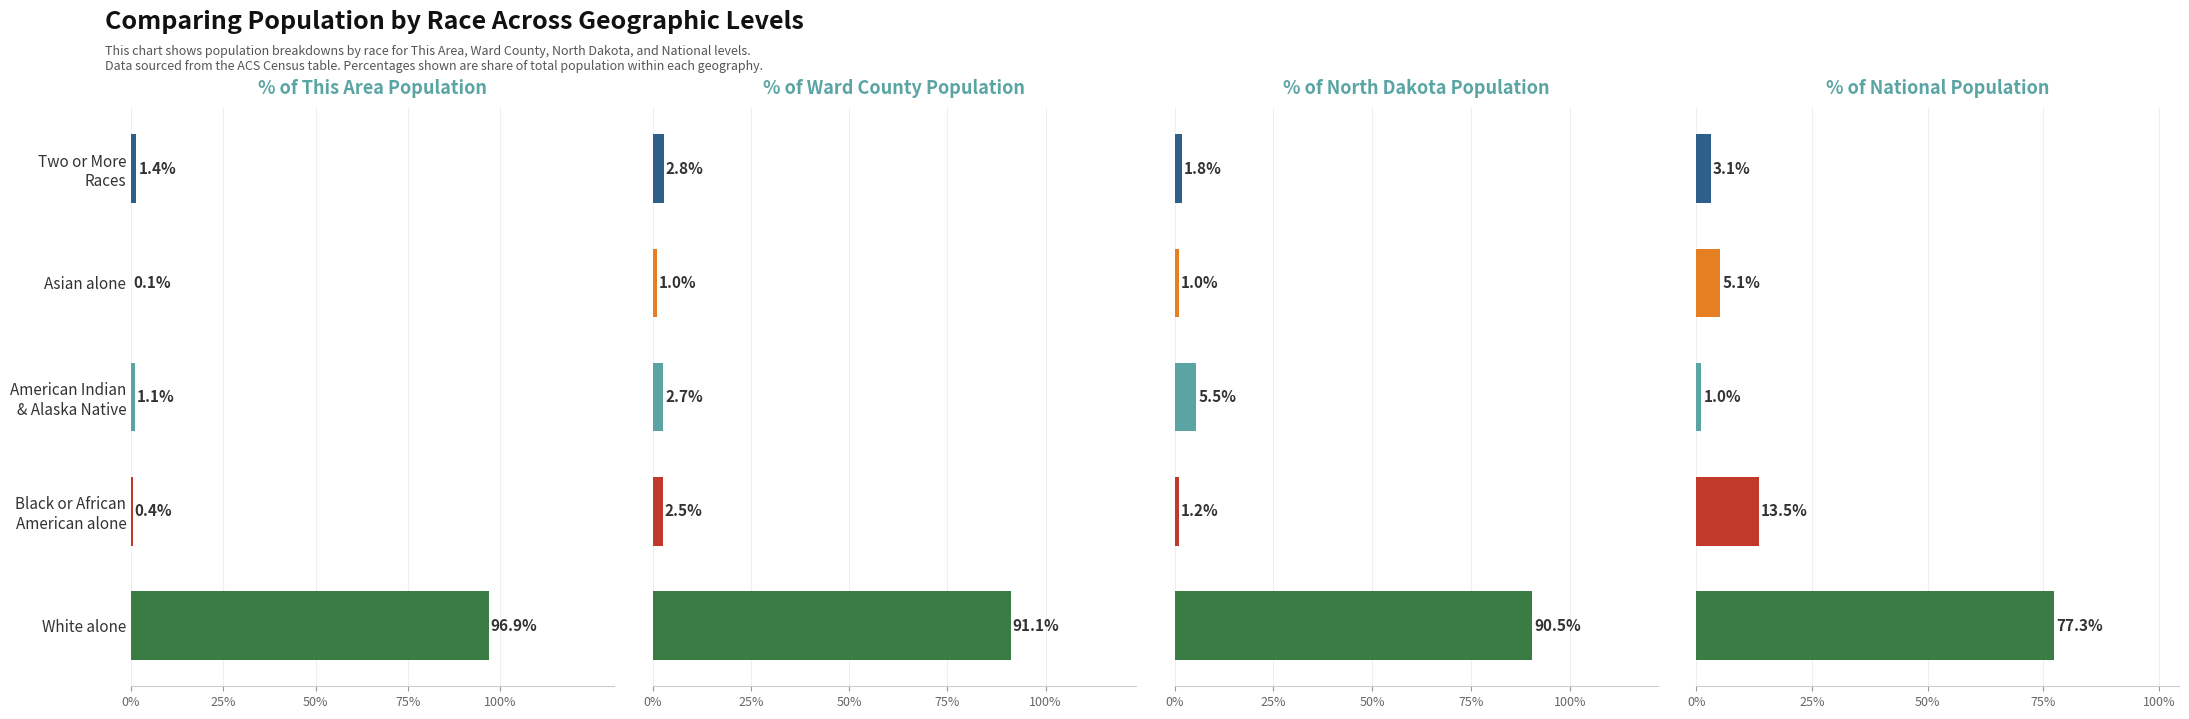

The value of North Dakota at White alone is 61.7. True or false?

False